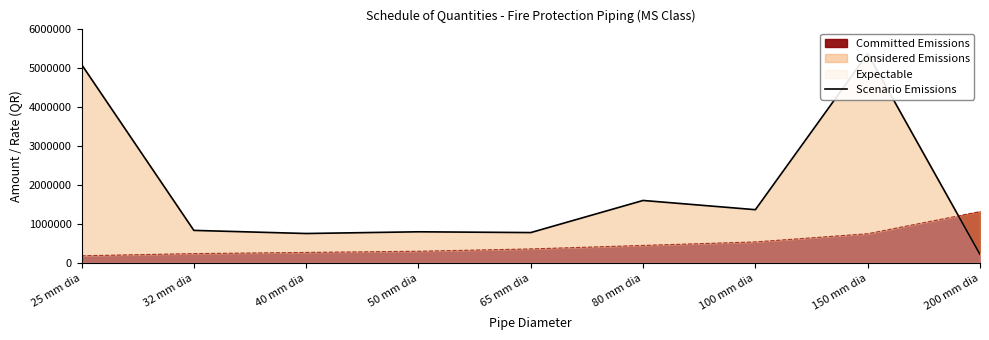

What is the maximum value shown in the chart?

5375000